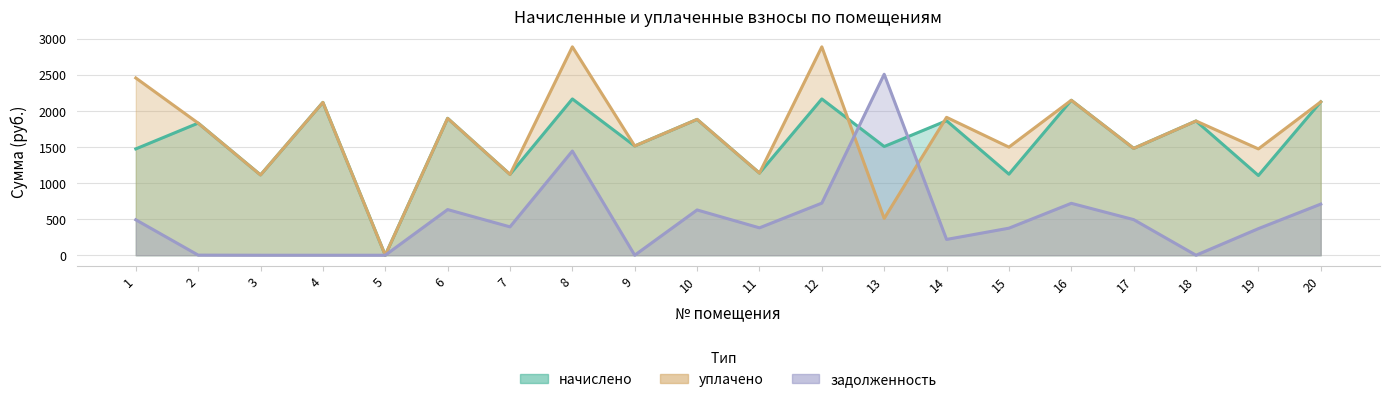

Which series has the widest spread of values?

уплачено